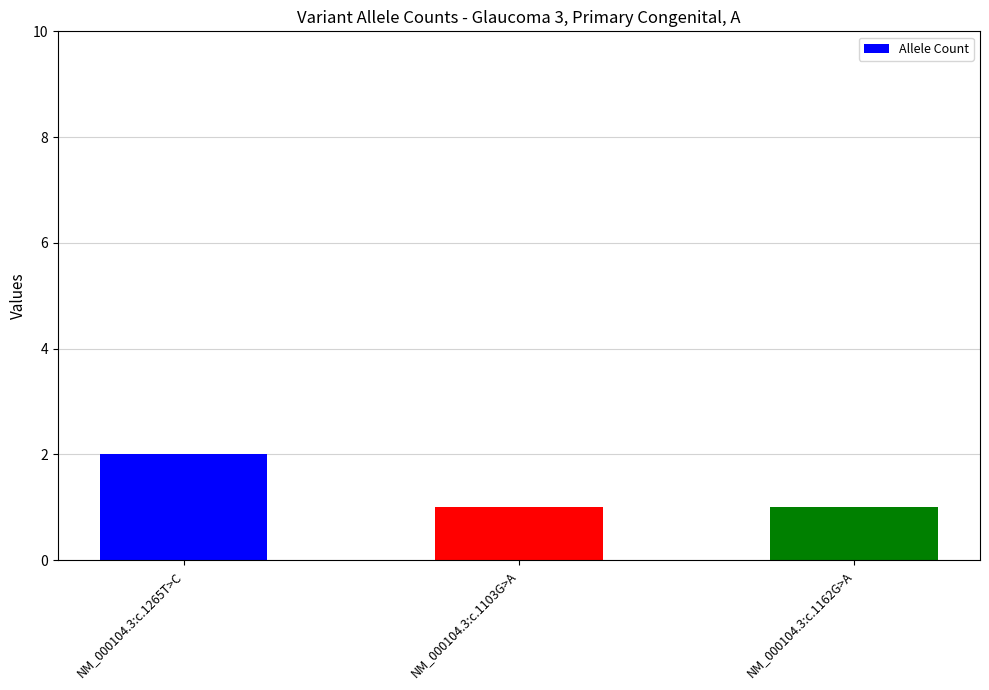

Reading right to left, list all the values displayed in this chart.

1	1	2